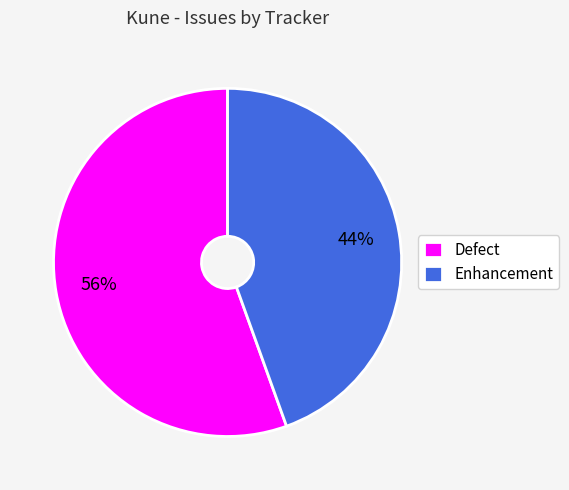

What is the majority slice?

Defect